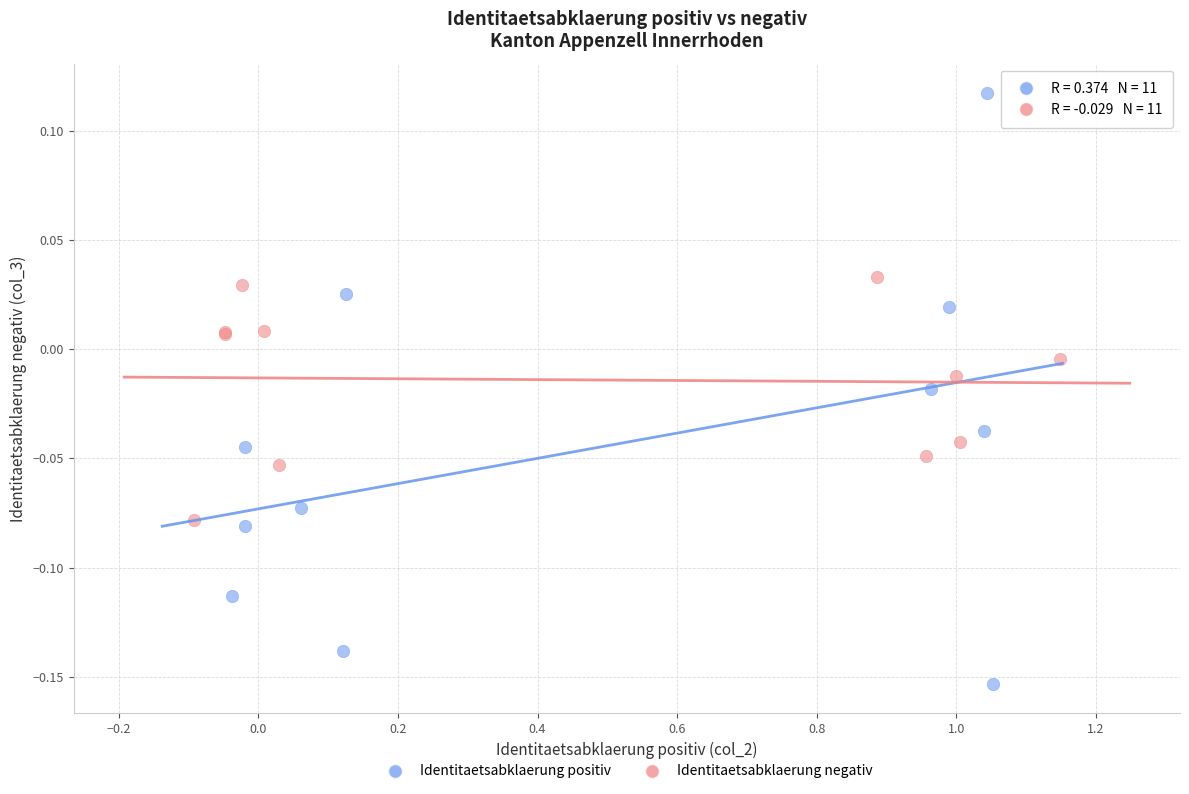

What are all the series names shown in the legend?

Identitaetsabklaerung positiv, Identitaetsabklaerung negativ